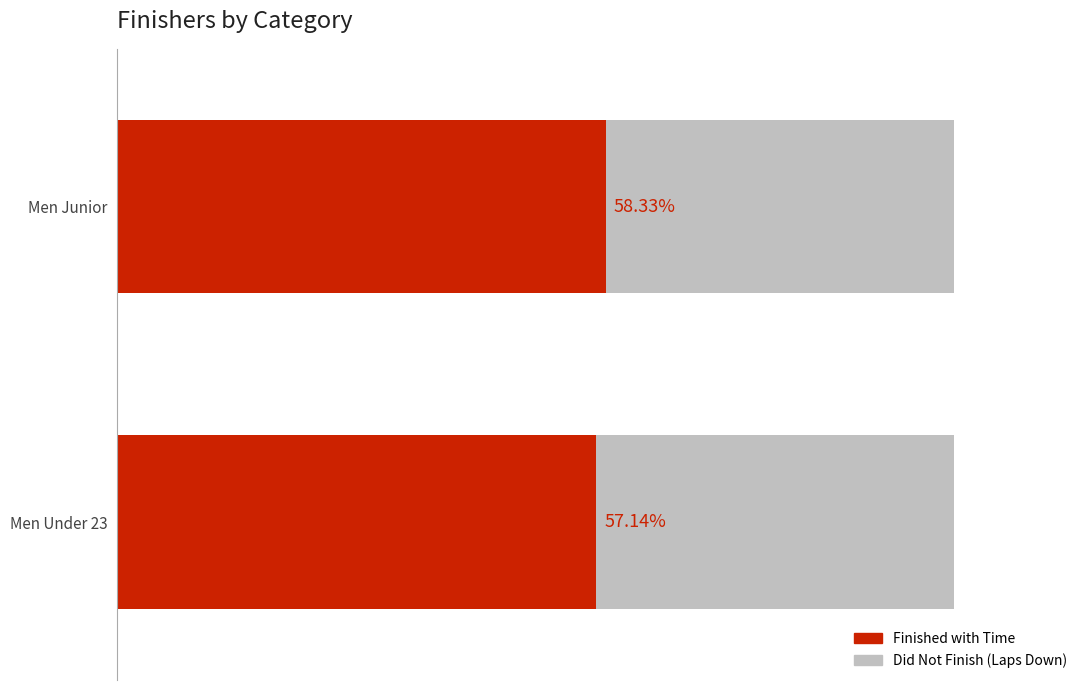

Reading left to right, transcribe all the data shown in this chart.

Finished with Time: 14	16
Did Not Finish (Laps Down): 10	12